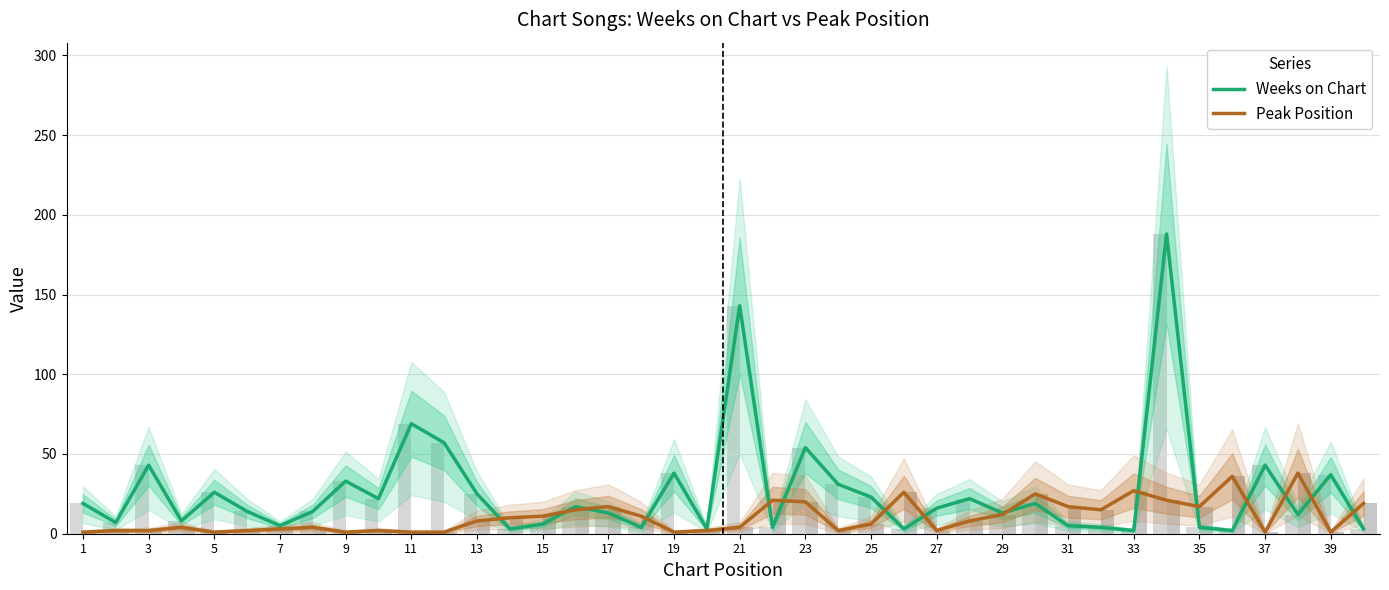

What are all the series names shown in the legend?

Weeks on Chart, Peak Position